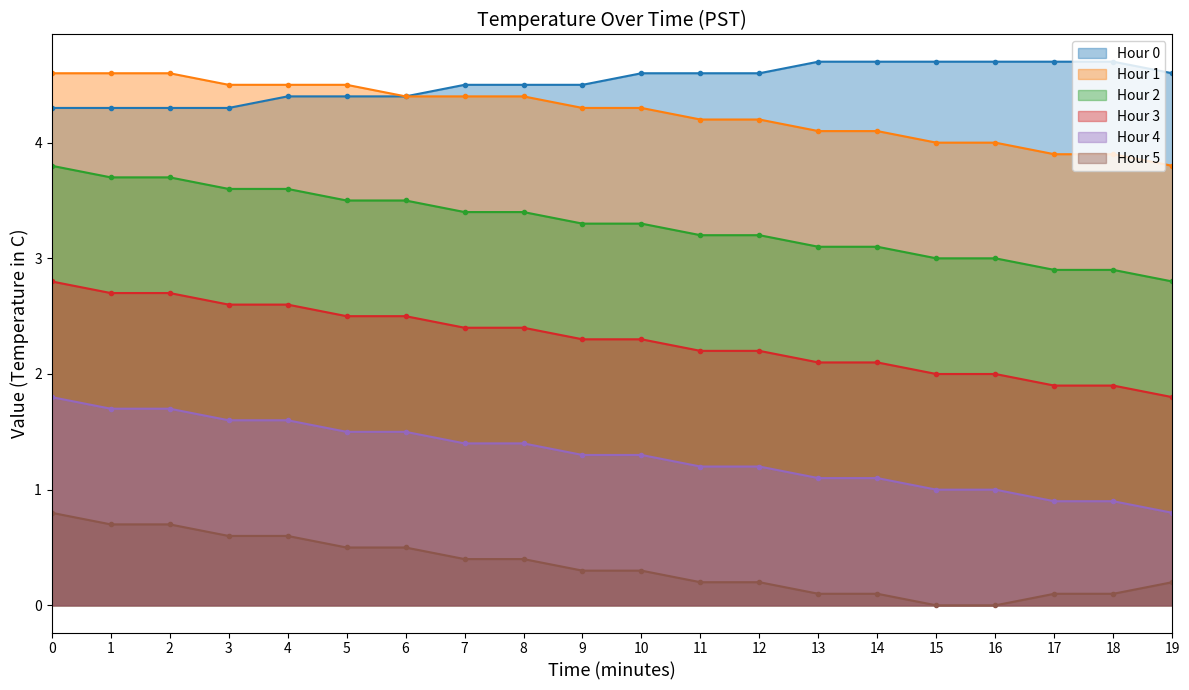

List the series in order of their peak value, lowest first.

Hour 5, Hour 4, Hour 3, Hour 2, Hour 1, Hour 0